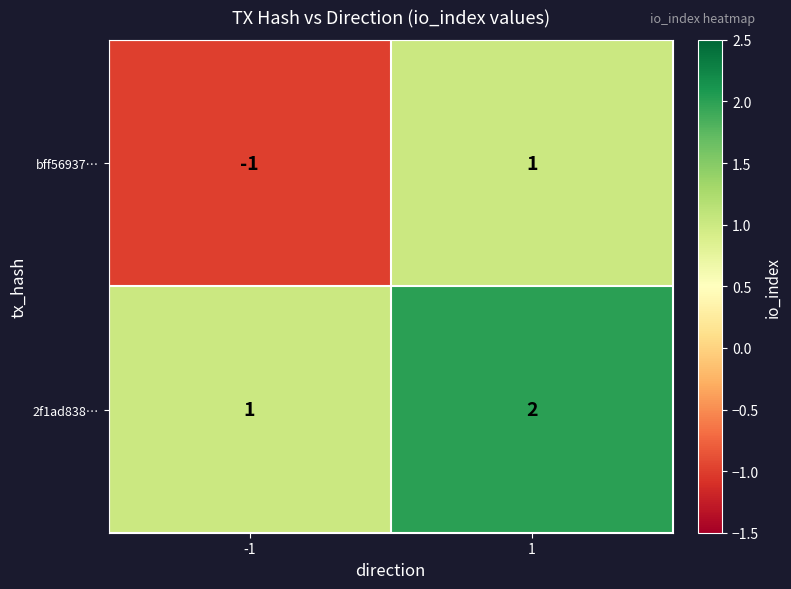

Which series has the largest range (max minus min)?

bff56937…